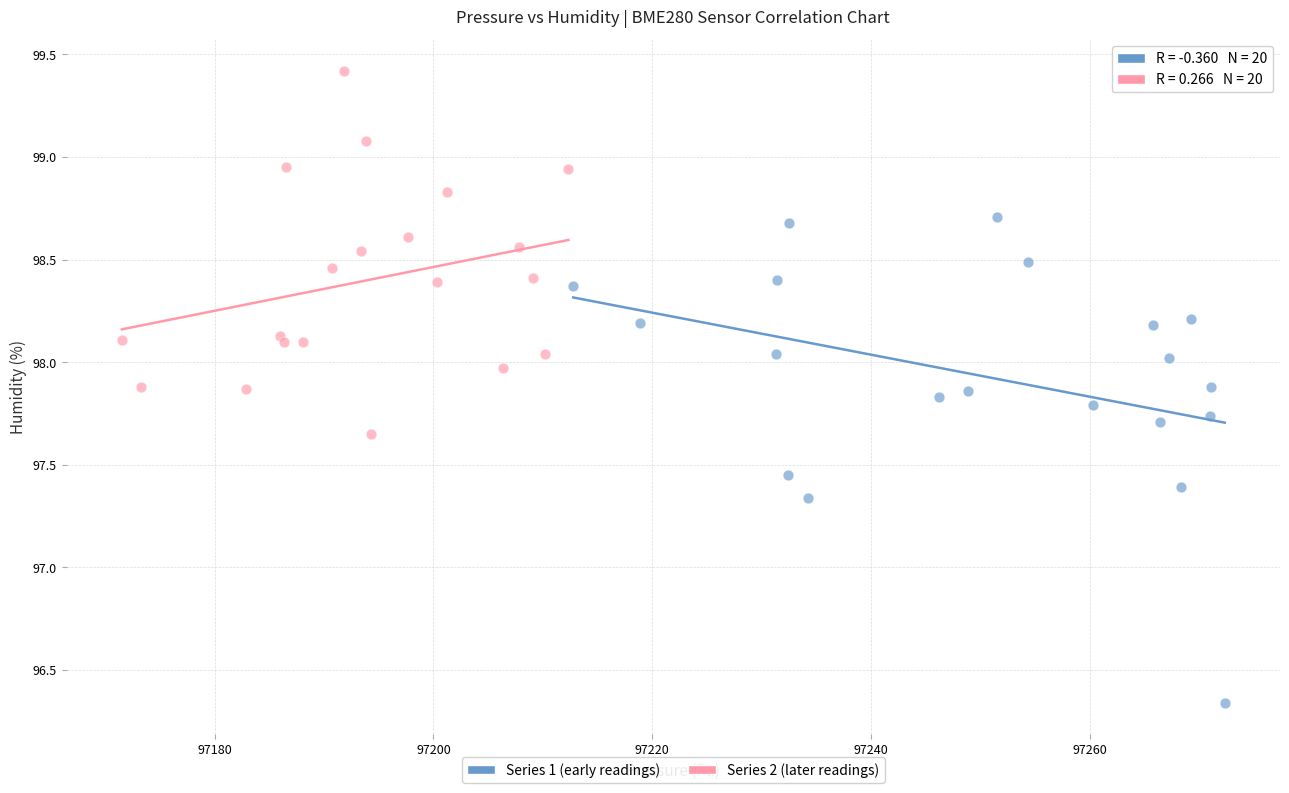

Which series reaches the maximum Y coordinate?

Series 2 (later readings)